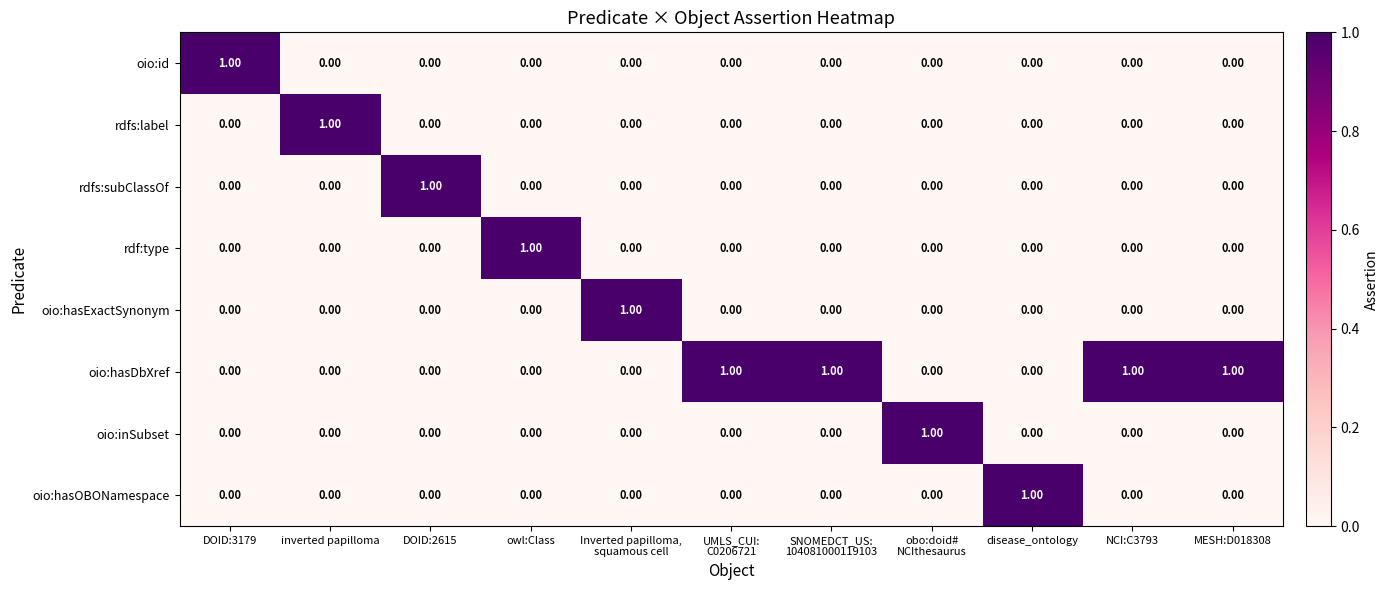

At how many categories does at least one series exceed 0?

11